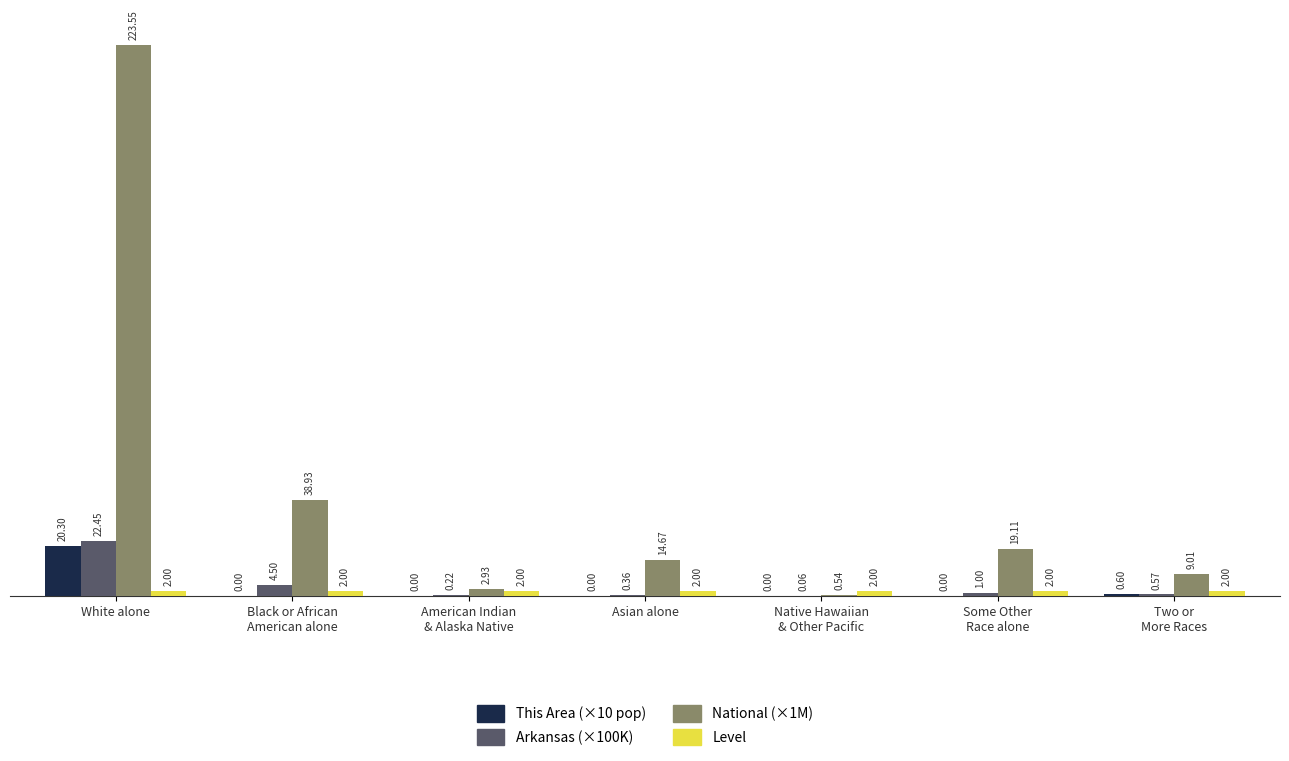

What is the greatest value displayed?

223.6